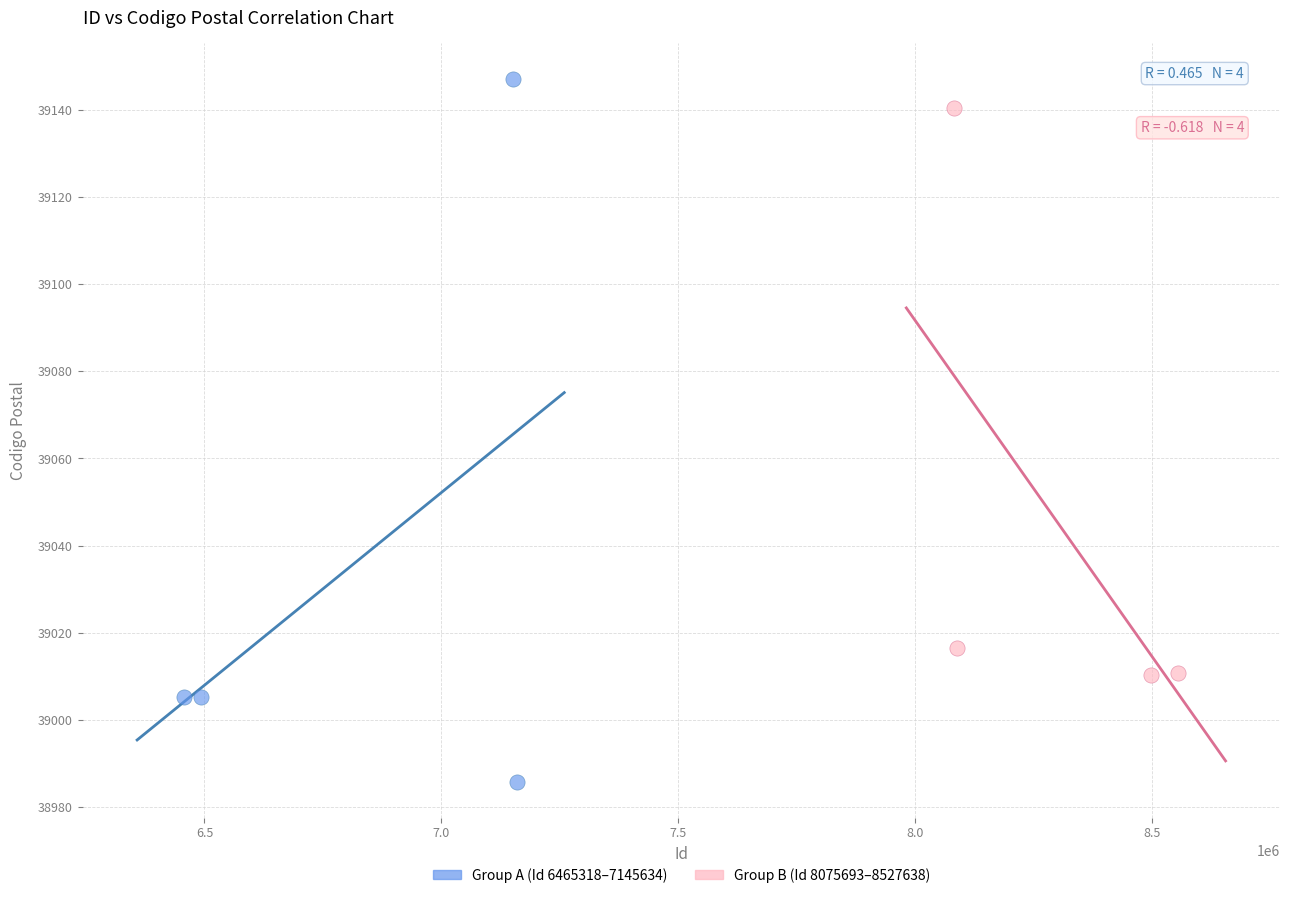

Which series has the largest Y range (max minus min)?

Group A (Id 6465318–7145634)